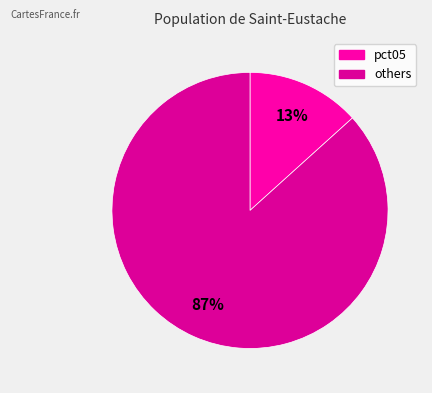

How many slices are in this pie chart?

2